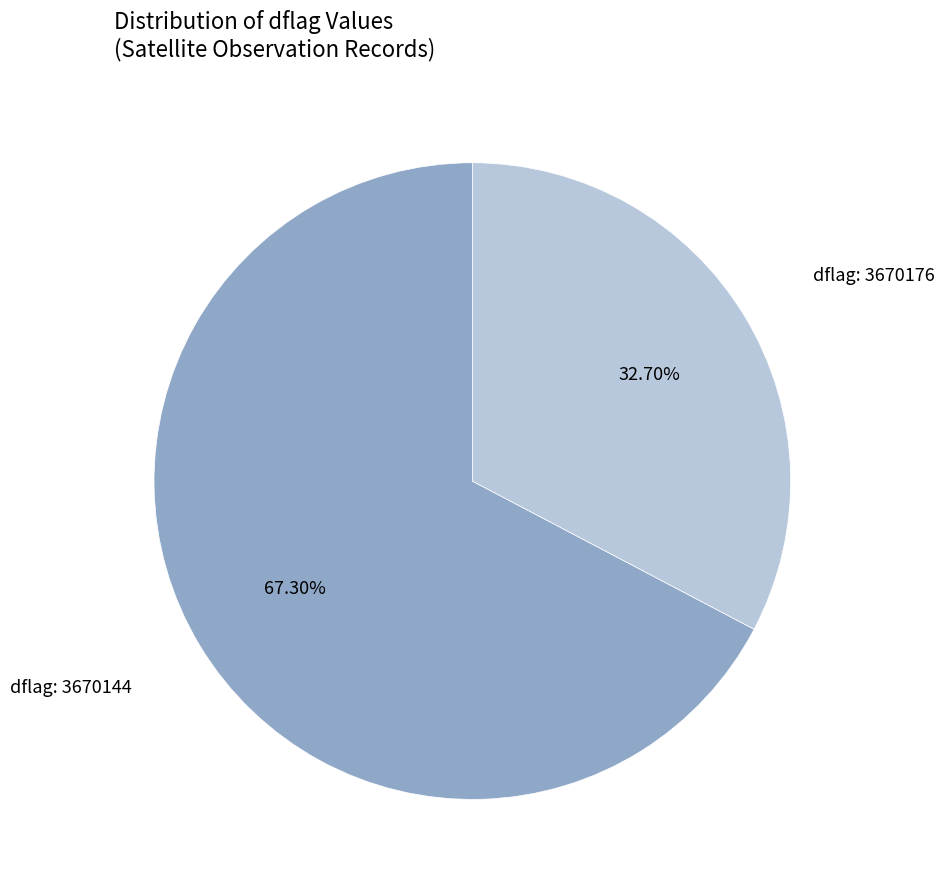

What is the ratio of the value at dflag: 3670176 to the value at dflag: 3670144?

0.5